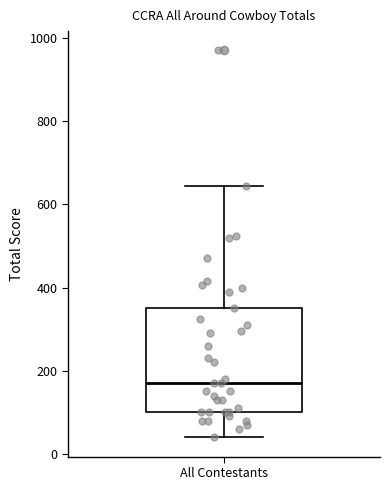

Where does the lower whisker of the box for All Contestants end on the y-axis? The values are not printed on the chart, so give them approximately, as read against the axis.

40